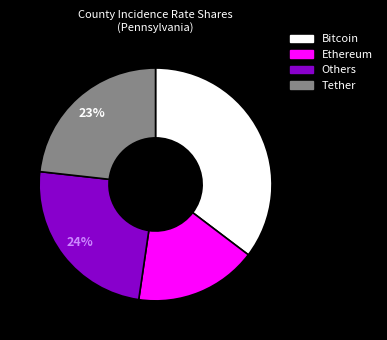

To the nearest percent, what is the difference between the largest and smallest slice percentages?

18%